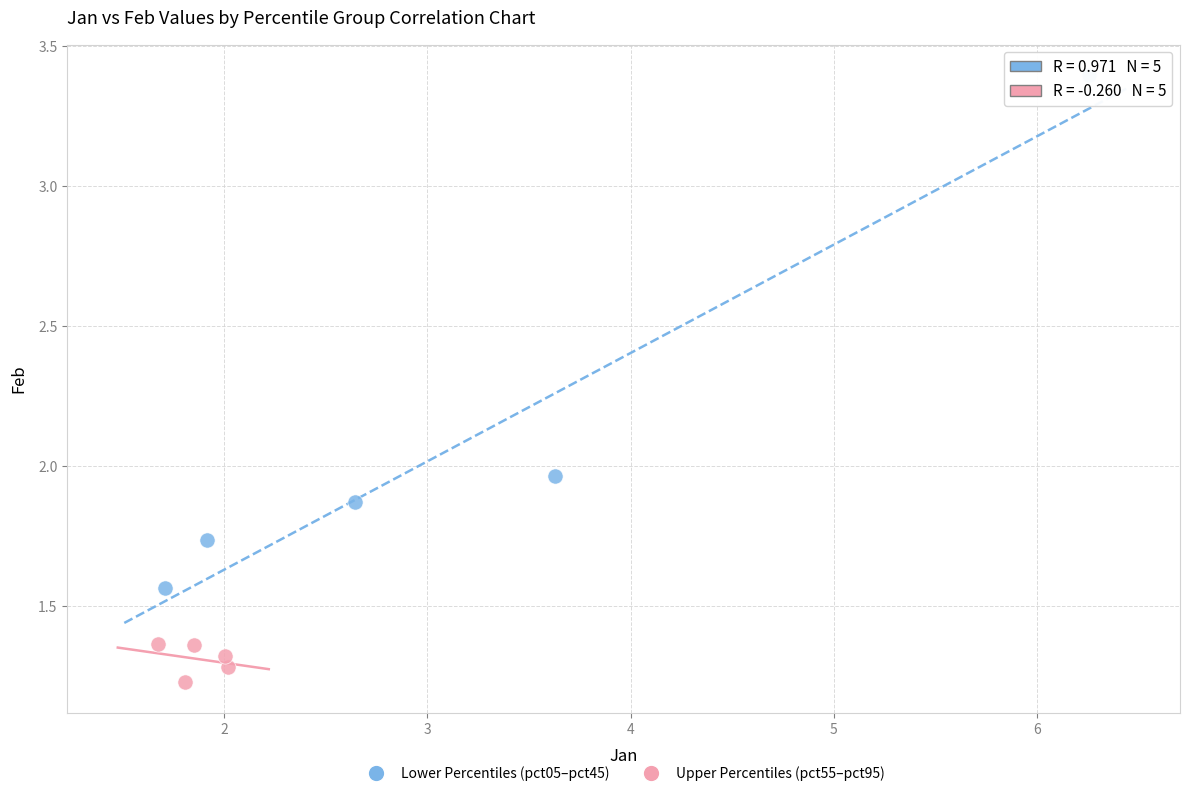

Which series reaches the minimum Y coordinate?

Upper Percentiles (pct55–pct95)